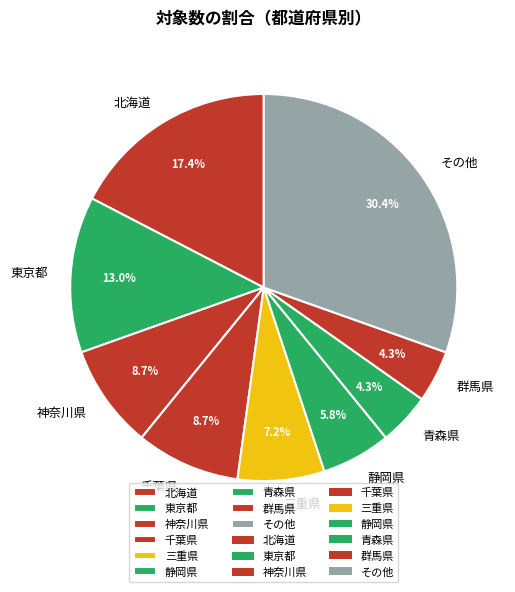

Combined, what portion of the pie is 東京都 and 千葉県?

21.7%